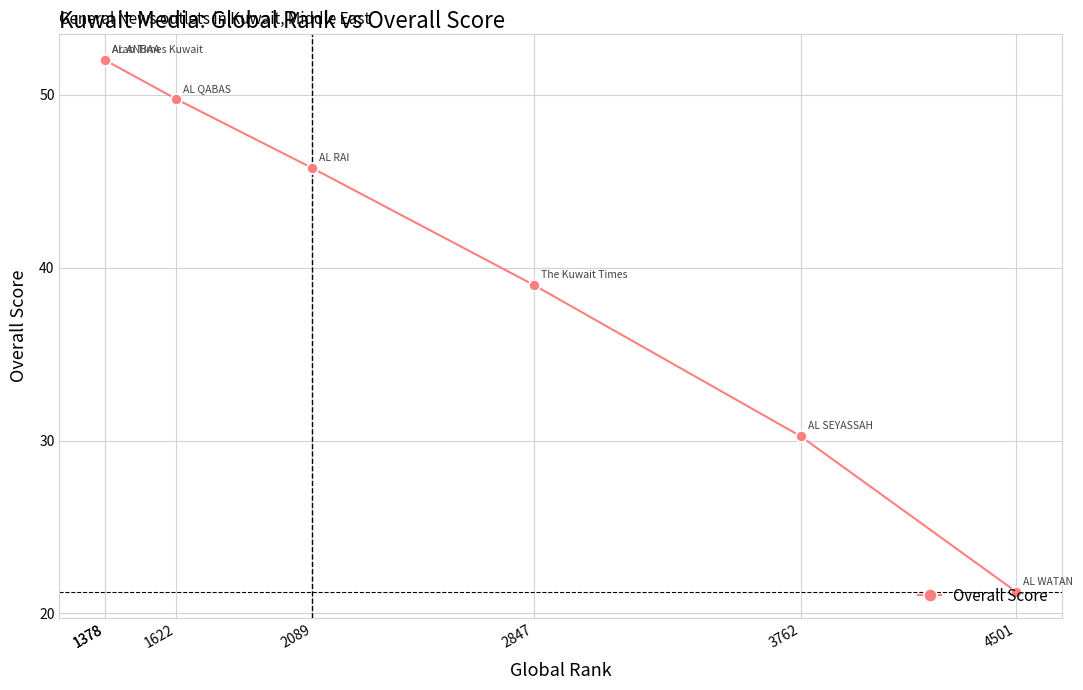

Which category has the lowest value across all series?

4501